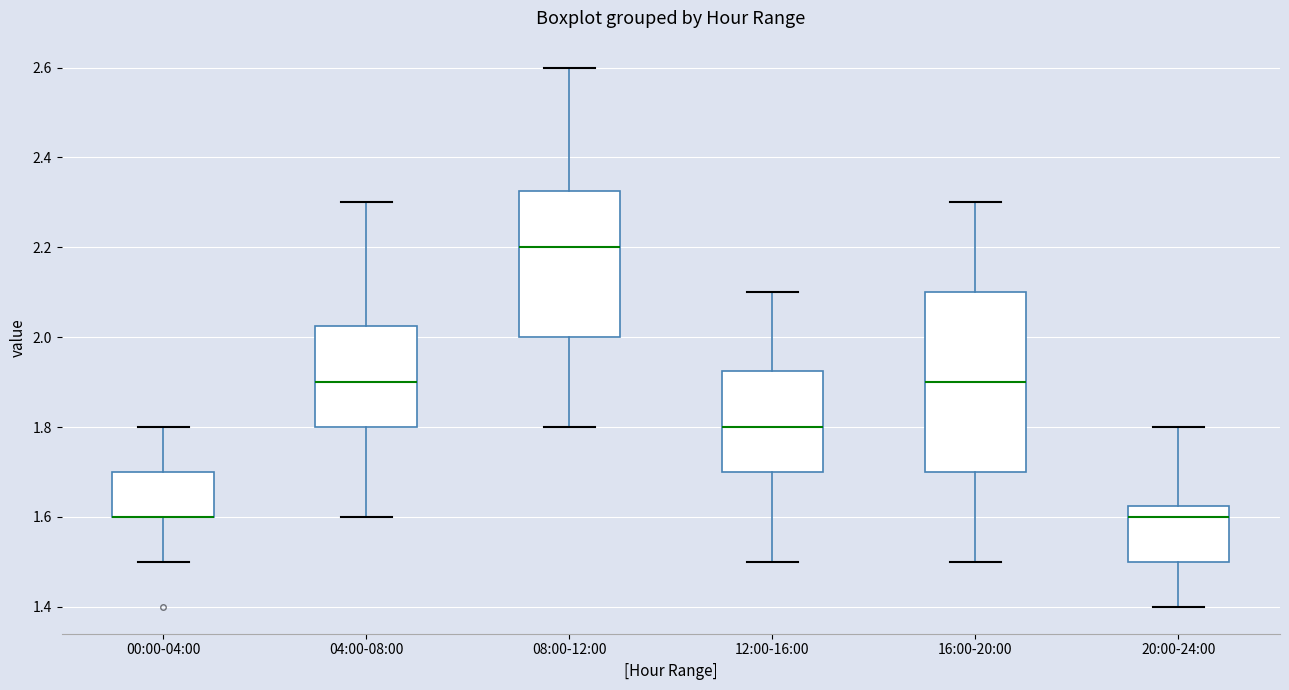

Reading left to right, read every box against the y-axis: the position of its median line, the range the box covers, and the ends of its whiskers. The values are not printed on the chart, so give them approximately, as read against the axis.

00:00-04:00: median 1.60 (drawn on the box's lower edge), box 1.60 to 1.70, whiskers 1.50 to 1.80
04:00-08:00: median 1.90, box 1.80 to 2.02, whiskers 1.60 to 2.30
08:00-12:00: median 2.20, box 2.00 to 2.32, whiskers 1.80 to 2.60
12:00-16:00: median 1.80, box 1.70 to 1.92, whiskers 1.50 to 2.10
16:00-20:00: median 1.90, box 1.70 to 2.10, whiskers 1.50 to 2.30
20:00-24:00: median 1.60, box 1.50 to 1.62, whiskers 1.40 to 1.80